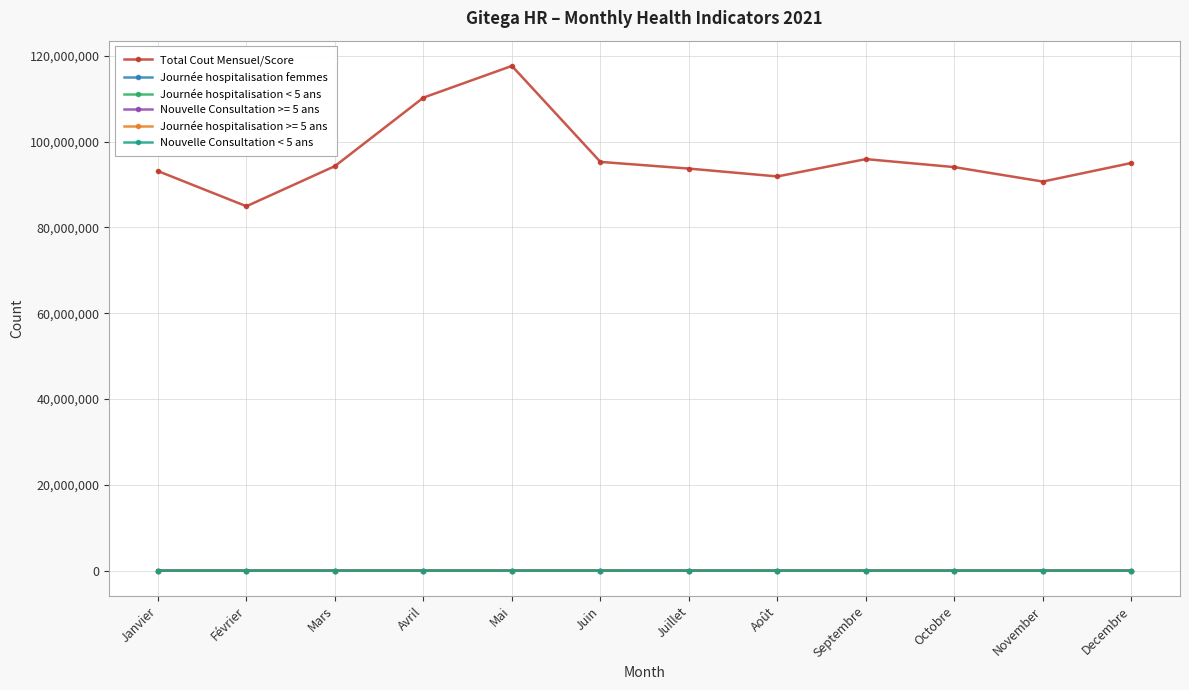

What are all the series names shown in the legend?

Total Cout Mensuel/Score, Journée hospitalisation femmes, Journée hospitalisation < 5 ans, Nouvelle Consultation >= 5 ans, Journée hospitalisation >= 5 ans, Nouvelle Consultation < 5 ans